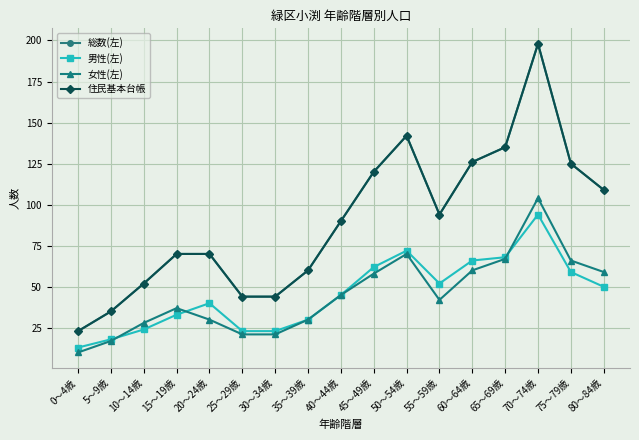

What is the lowest value of the 男性(左) series?

13